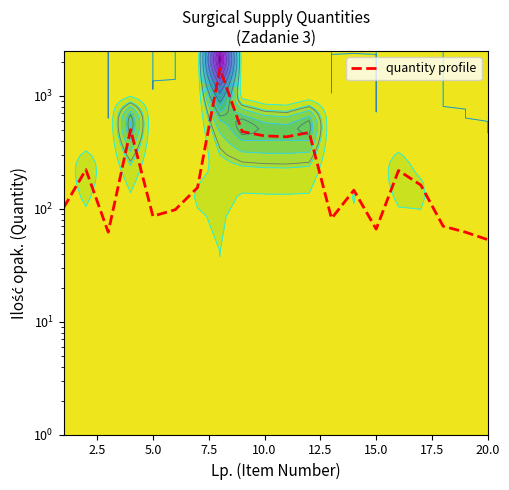

What is the maximum value shown in the chart?

1746.0